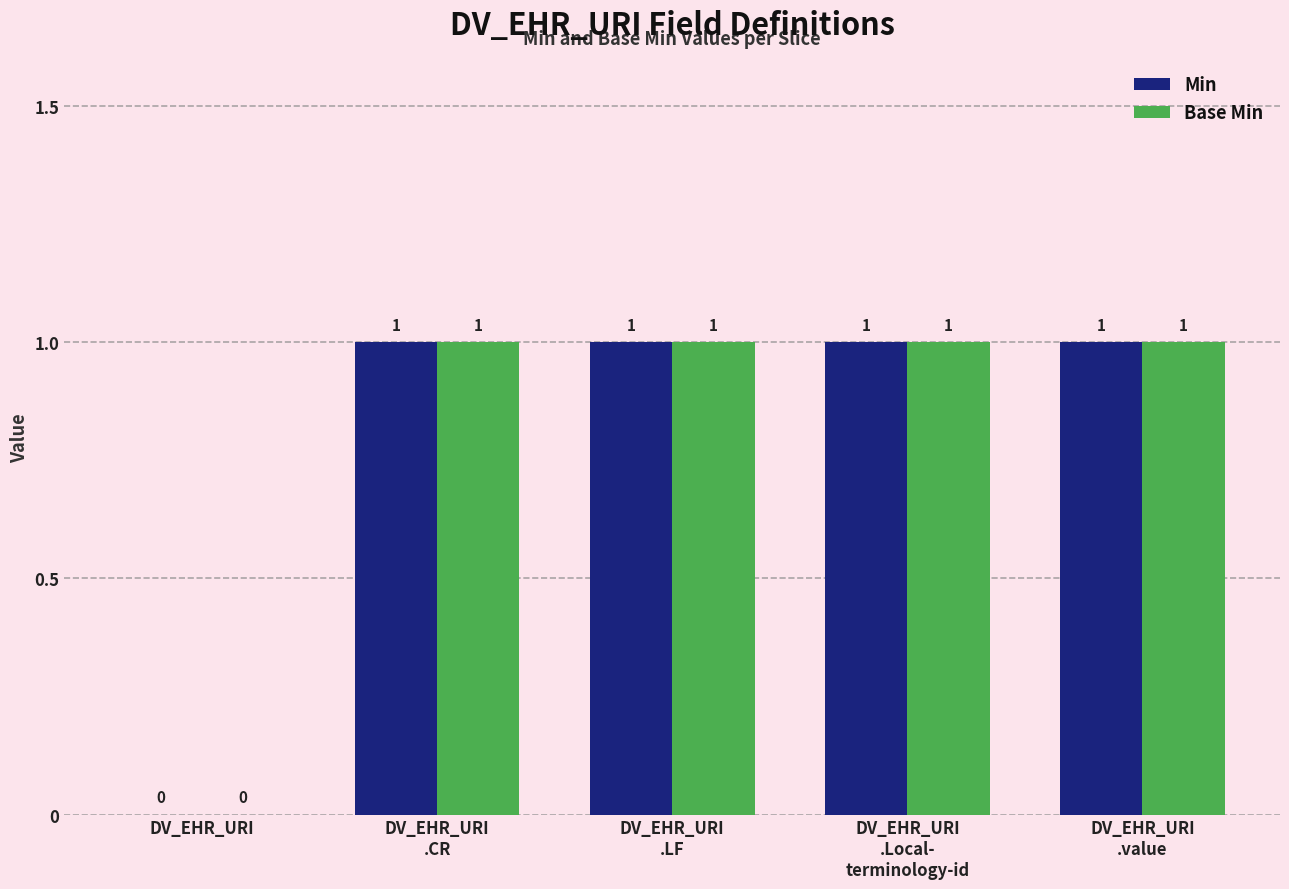

The value of Min at DV_EHR_URI
.LF is 2. True or false?

False